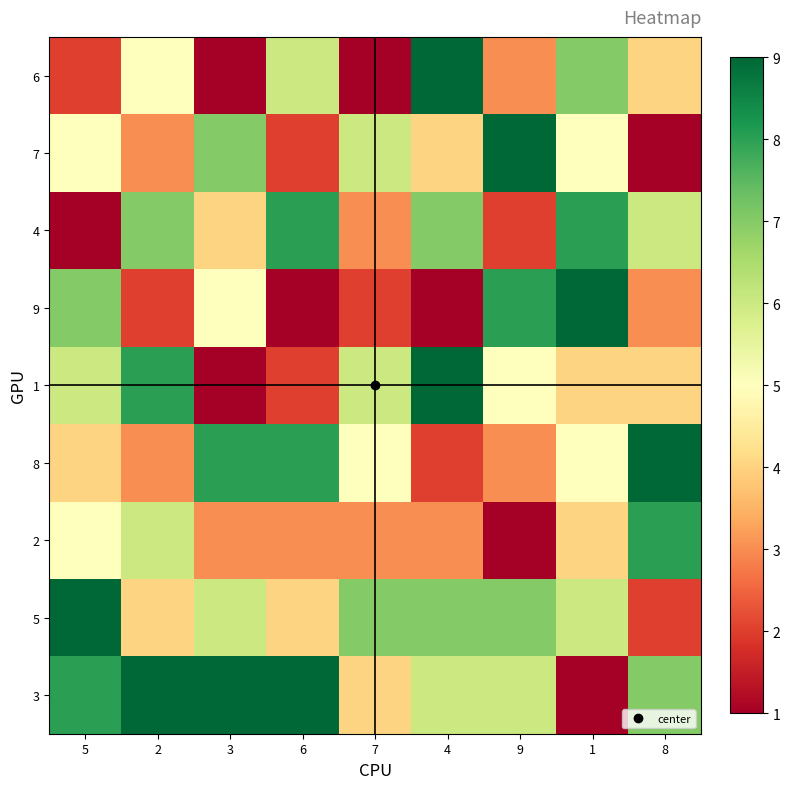

At how many categories does at least one series exceed 1?

9